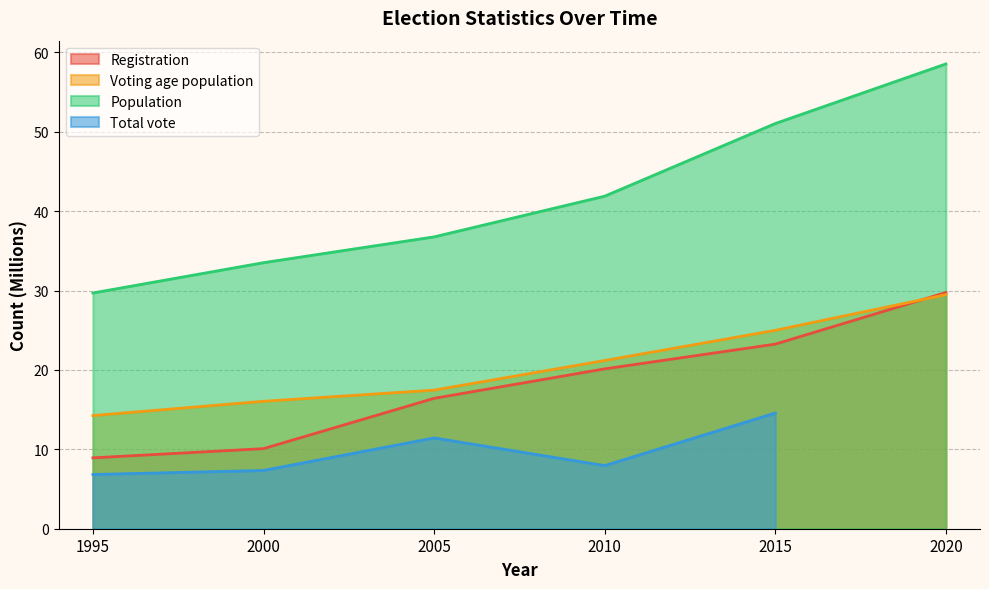

True or false: Registration and Voting age population cross at least once.

True